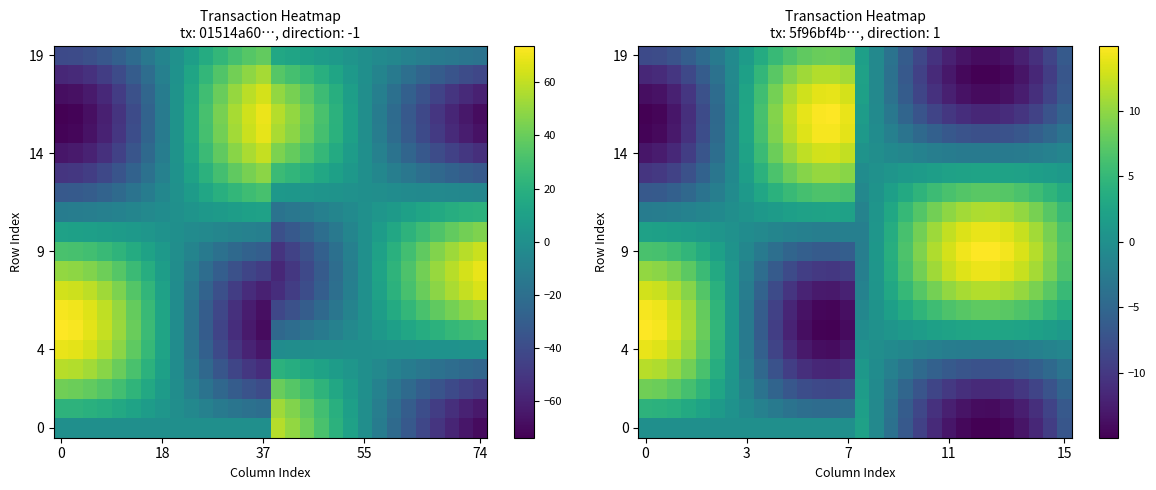

Which series has the largest total across all categories?

9